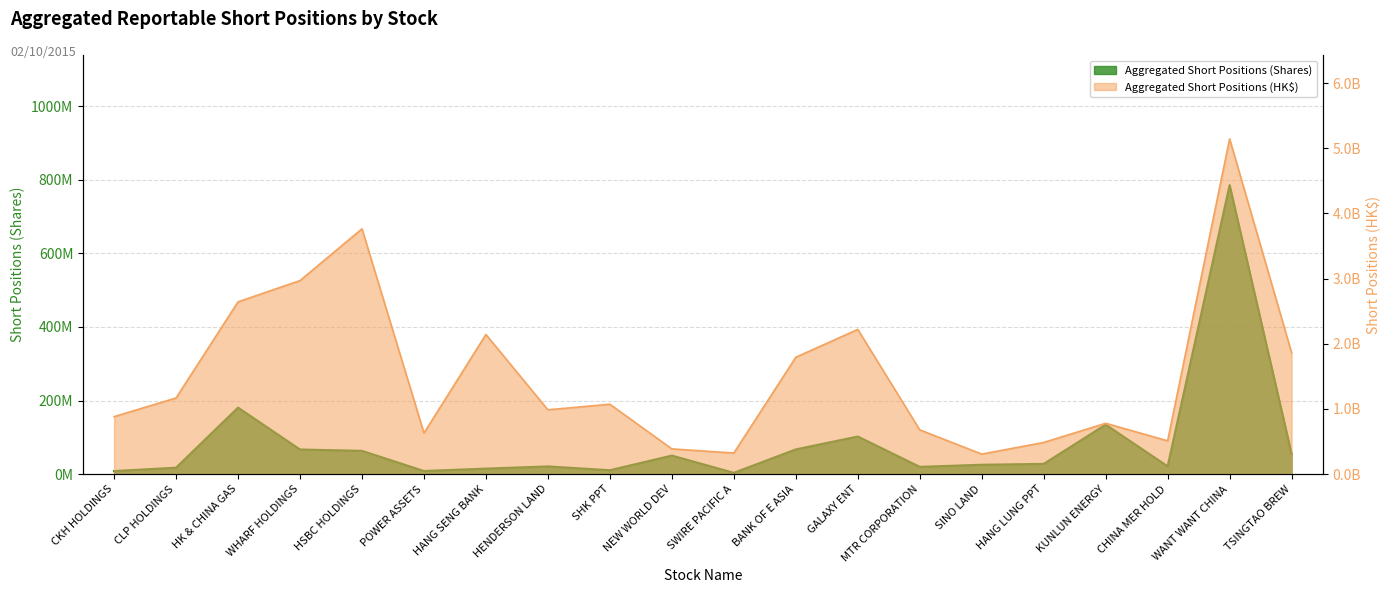

True or false: Aggregated Short Positions (HK$) and Aggregated Short Positions (Shares) intersect in this chart.

False